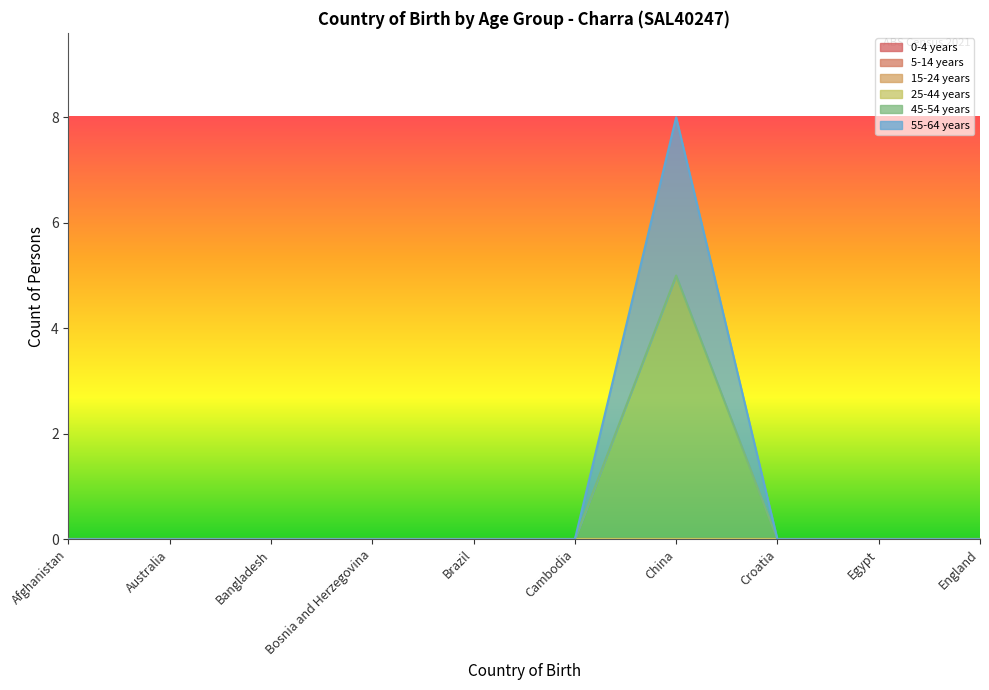

Reading left to right, what are all the values shown in this chart?

0-4 years: Afghanistan=0	Australia=0	Bangladesh=0	Bosnia and Herzegovina=0	Brazil=0	Cambodia=0	China=0	Croatia=0	Egypt=0	England=0
5-14 years: Afghanistan=0	Australia=0	Bangladesh=0	Bosnia and Herzegovina=0	Brazil=0	Cambodia=0	China=0	Croatia=0	Egypt=0	England=0
15-24 years: Afghanistan=0	Australia=0	Bangladesh=0	Bosnia and Herzegovina=0	Brazil=0	Cambodia=0	China=0	Croatia=0	Egypt=0	England=0
25-44 years: Afghanistan=0	Australia=0	Bangladesh=0	Bosnia and Herzegovina=0	Brazil=0	Cambodia=0	China=0	Croatia=0	Egypt=0	England=0
45-54 years: Afghanistan=0	Australia=0	Bangladesh=0	Bosnia and Herzegovina=0	Brazil=0	Cambodia=0	China=5	Croatia=0	Egypt=0	England=0
55-64 years: Afghanistan=0	Australia=0	Bangladesh=0	Bosnia and Herzegovina=0	Brazil=0	Cambodia=0	China=3	Croatia=0	Egypt=0	England=0